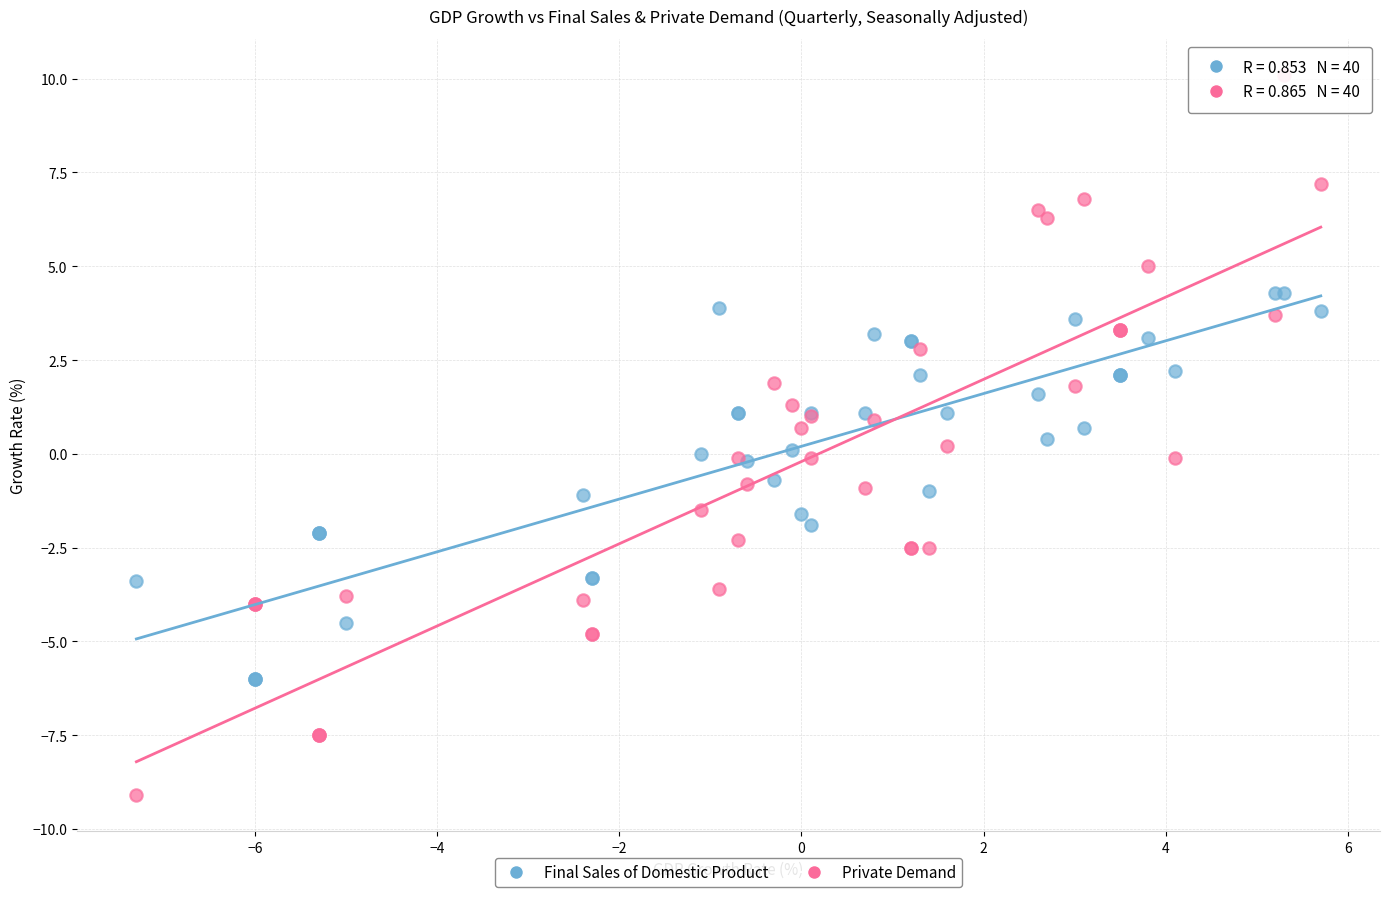

Which series reaches the maximum Y coordinate?

Private Demand